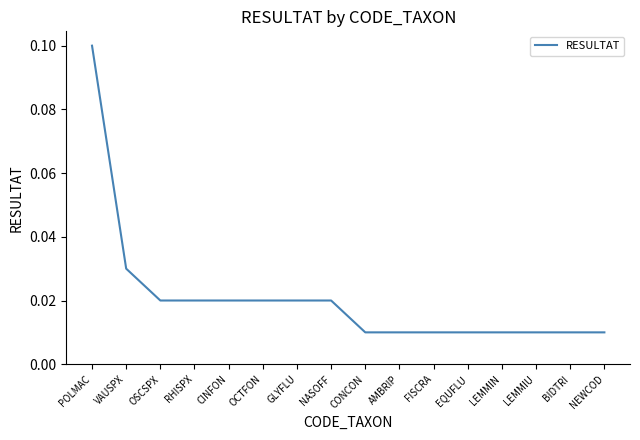

Between POLMAC and FISCRA, which is larger?

POLMAC